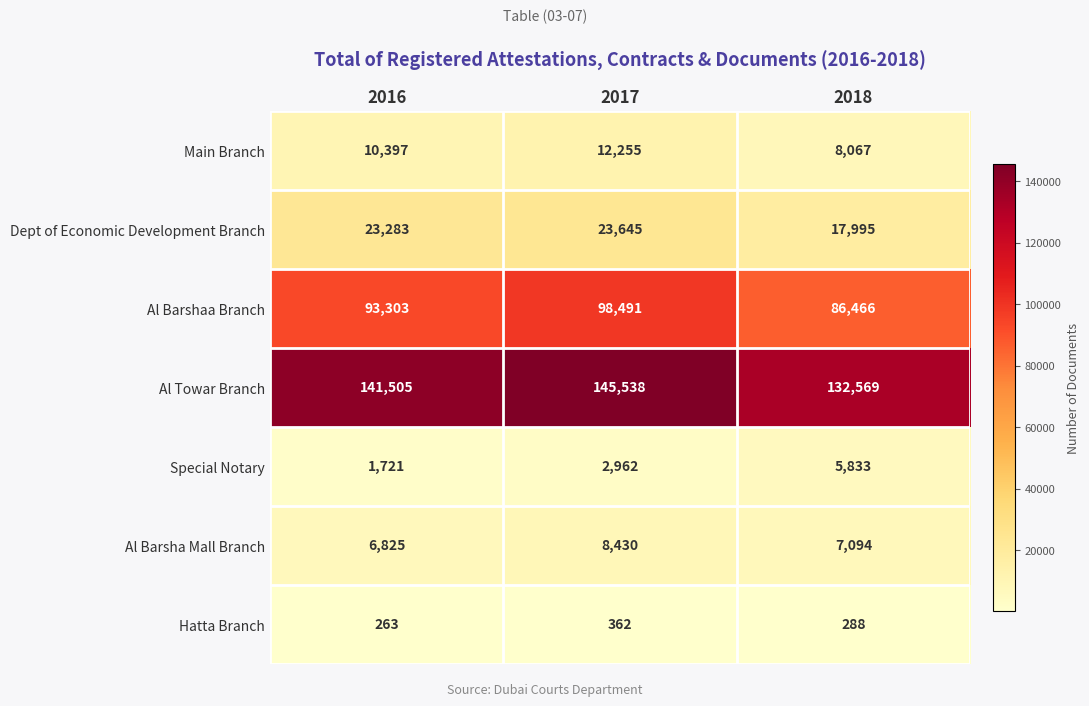

The Al Barsha Mall Branch series shows 8430 at 2017. True or false?

True